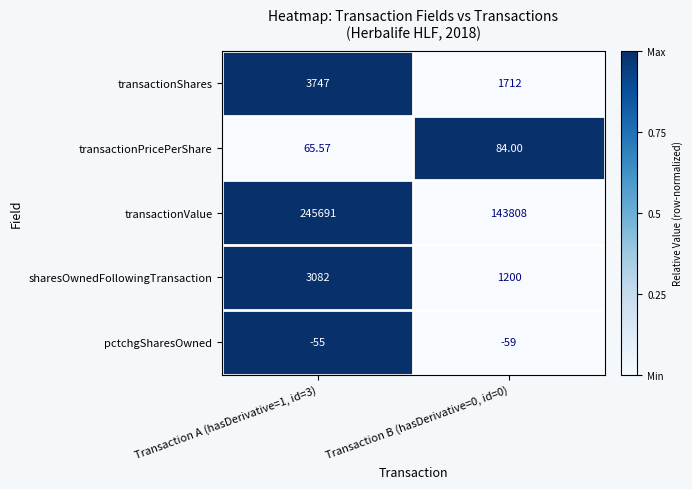

Rank the series by their maximum value, from highest to lowest.

transactionValue, transactionShares, sharesOwnedFollowingTransaction, transactionPricePerShare, pctchgSharesOwned